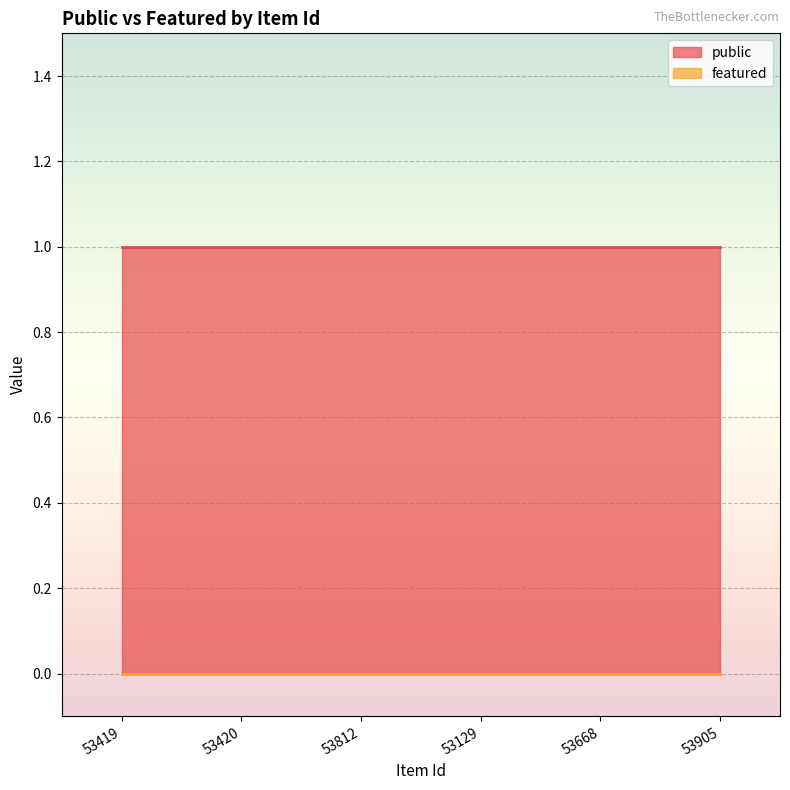

At which category is the sum across all series the highest?

53419